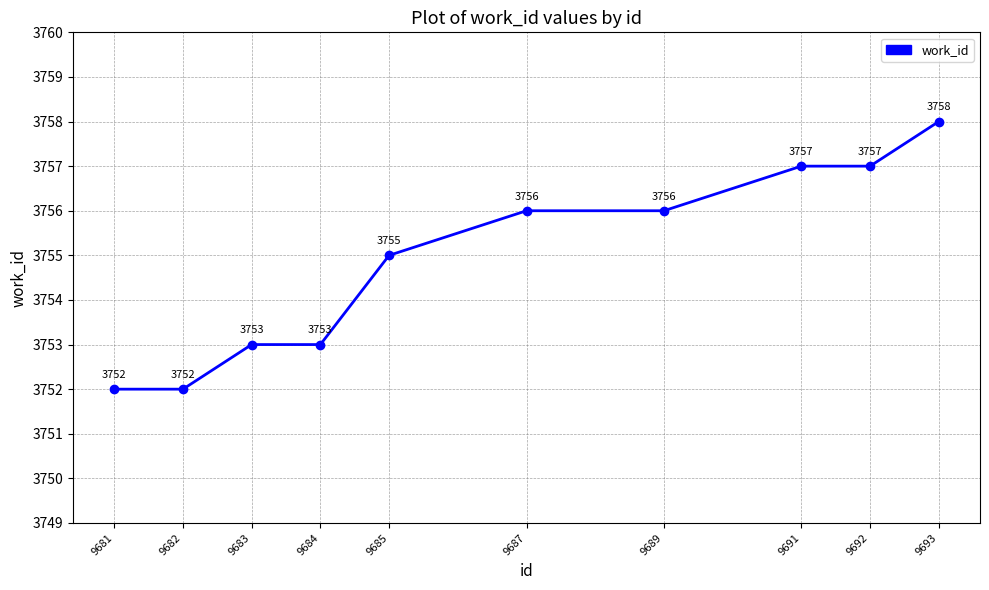

What is the difference between the maximum and second lowest values?

6